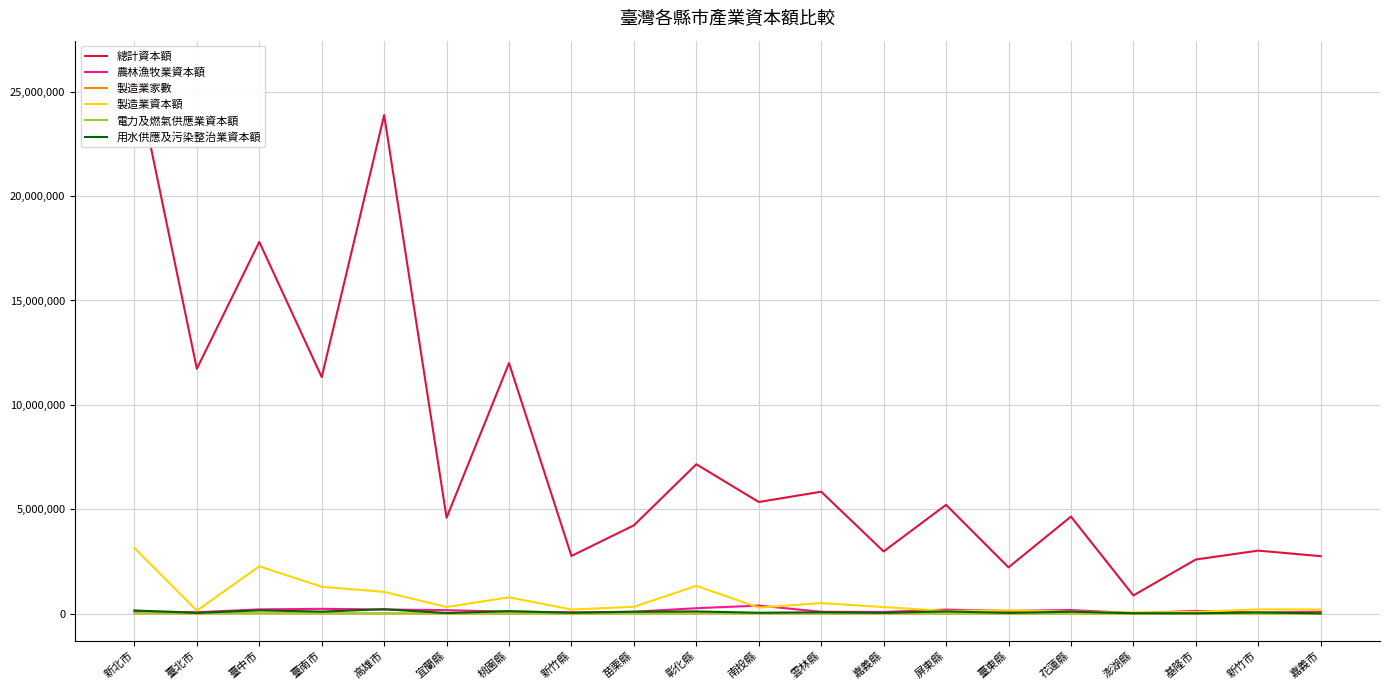

How many categories are shown in the chart?

20